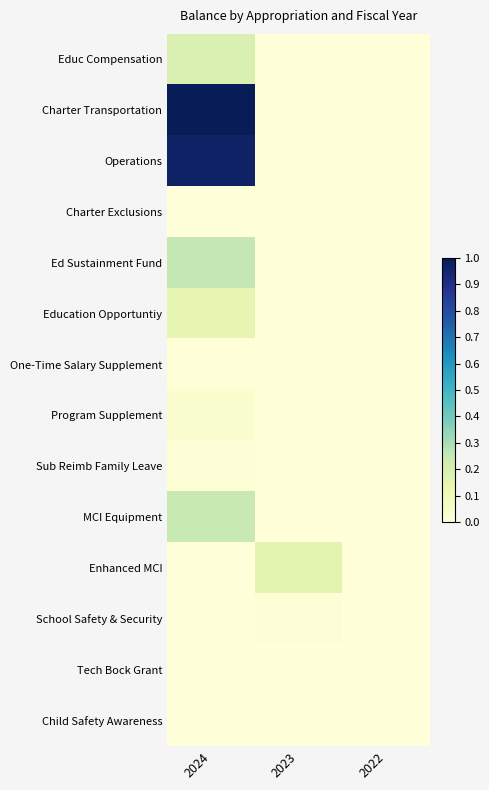

Count the number of categories in the chart.

3